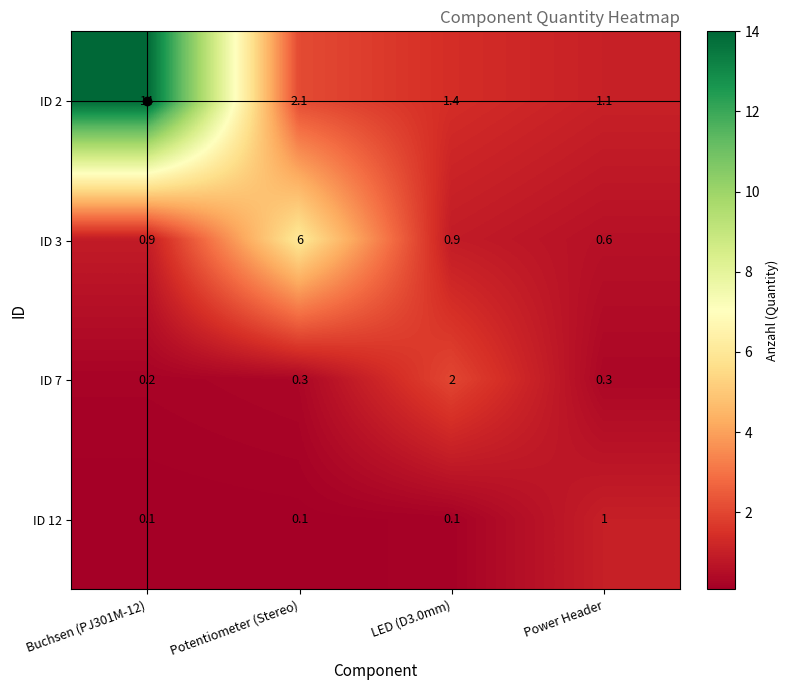

The ID 3 series shows 0.9 at Buchsen (PJ301M-12). True or false?

True